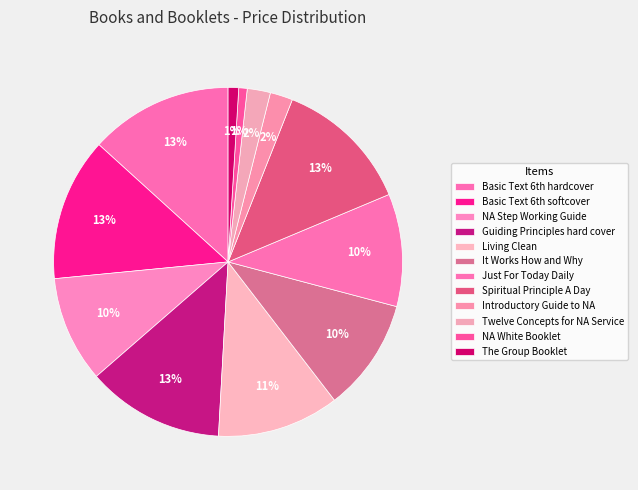

How many segments does this pie chart have?

12